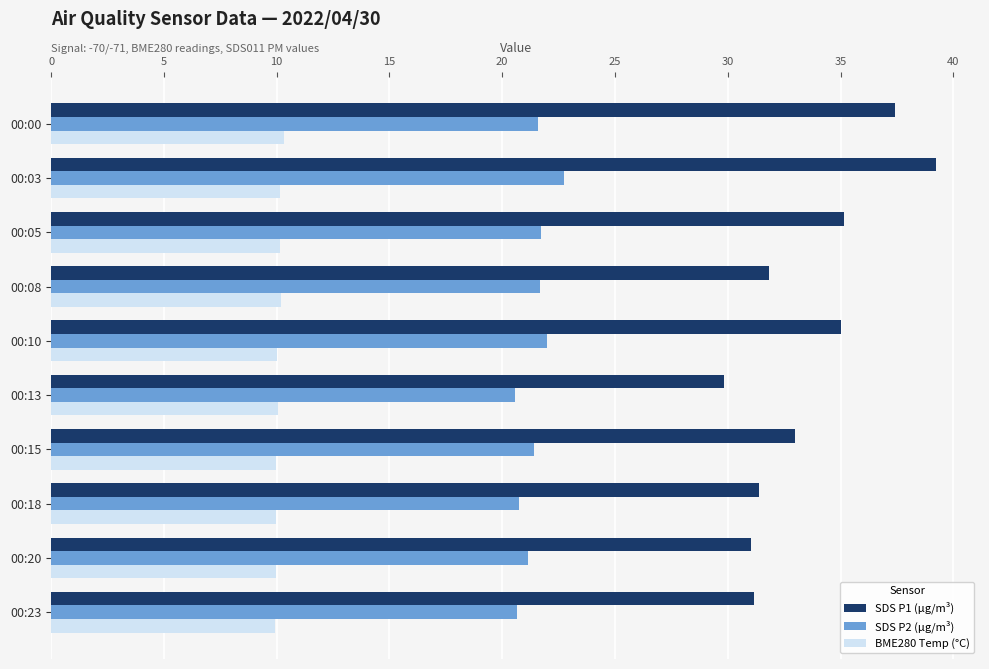

What is the highest value of the SDS P2 (µg/m³) series?

22.8